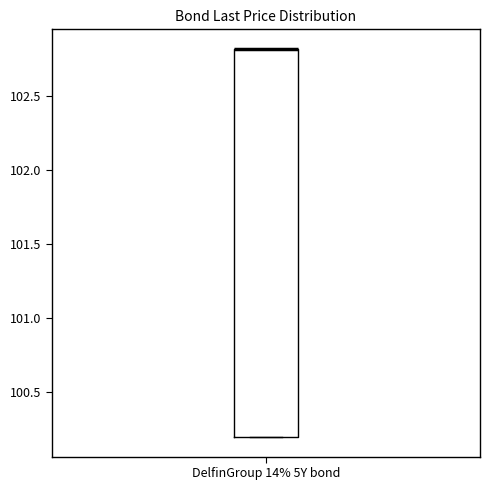

Transcribe this box plot: give where the median line is, the range the box spans, and where the two whiskers end, as read against the y-axis. The values are not printed on the chart, so give them approximately, as read against the axis.

median 102.8 (drawn on the box's upper edge), box 100.2 to 102.8, whiskers 100.2 to 102.8